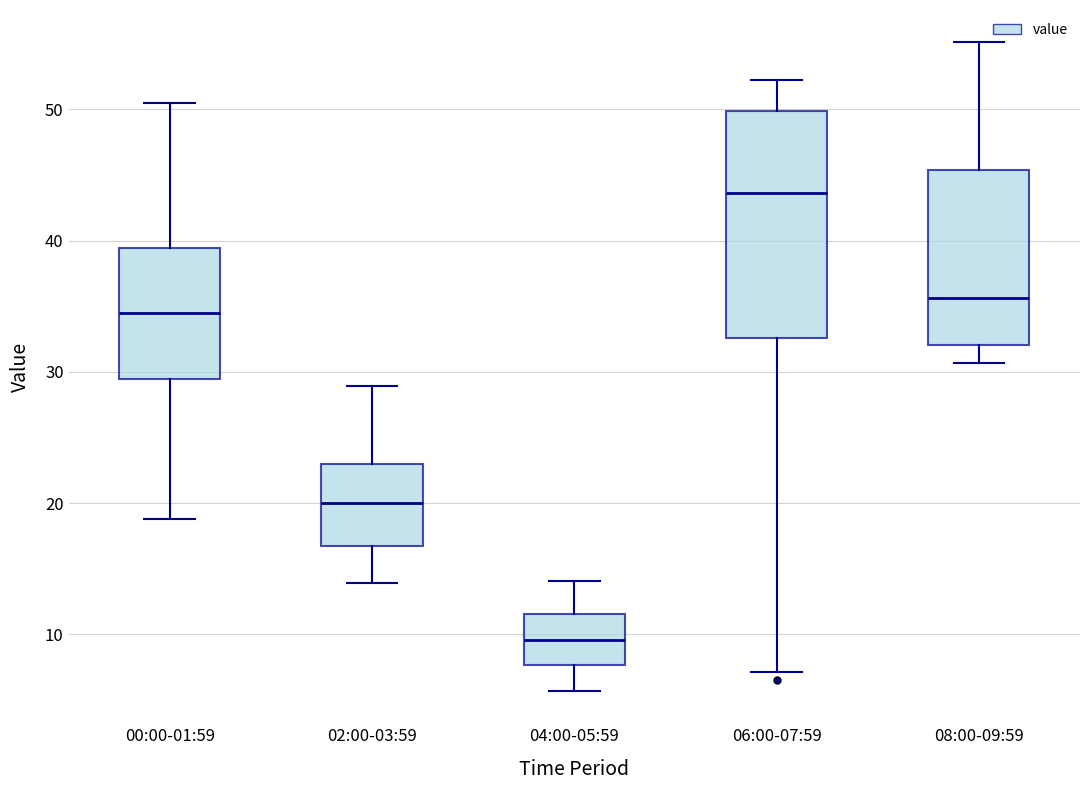

Reading left to right, read every box against the y-axis: the position of its median line, the range the box covers, and the ends of its whiskers. The values are not printed on the chart, so give them approximately, as read against the axis.

00:00-01:59: median 35, box 29 to 39, whiskers 19 to 50
02:00-03:59: median 20, box 17 to 23, whiskers 14 to 29
04:00-05:59: median 10, box 8 to 12, whiskers 6 to 14
06:00-07:59: median 44, box 33 to 50, whiskers 7 to 52
08:00-09:59: median 36, box 32 to 45, whiskers 31 to 55